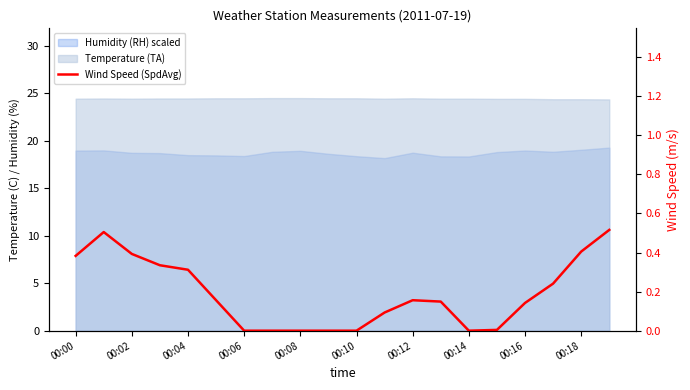

What is the label of the 1st point from the right?

19